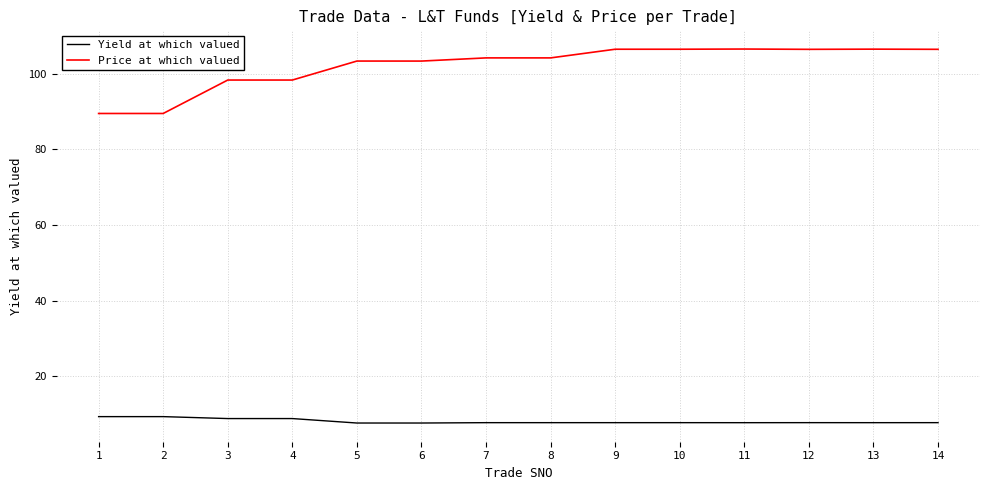

What is the difference between the highest and lowest values at 14?

98.6